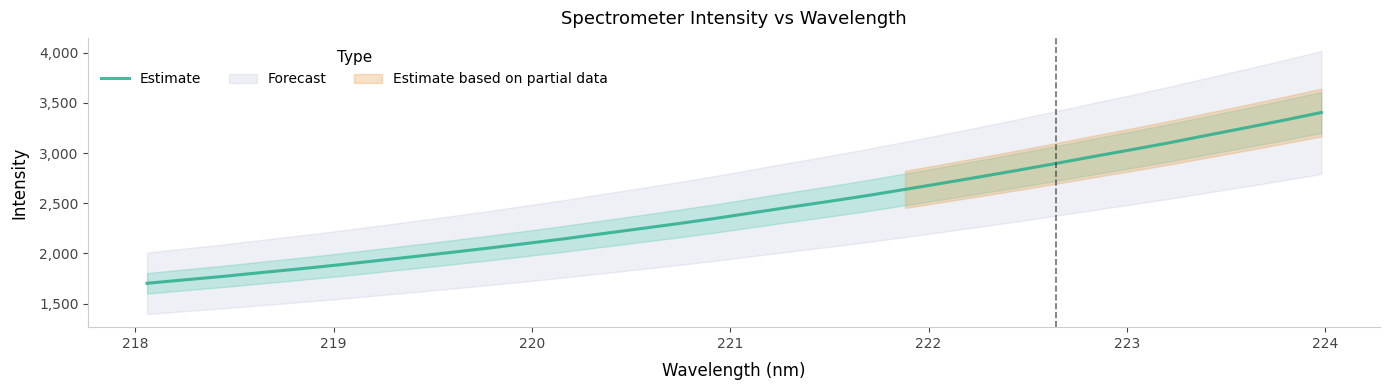

True or false: there are more than 0 points higher than both neighbors.

False